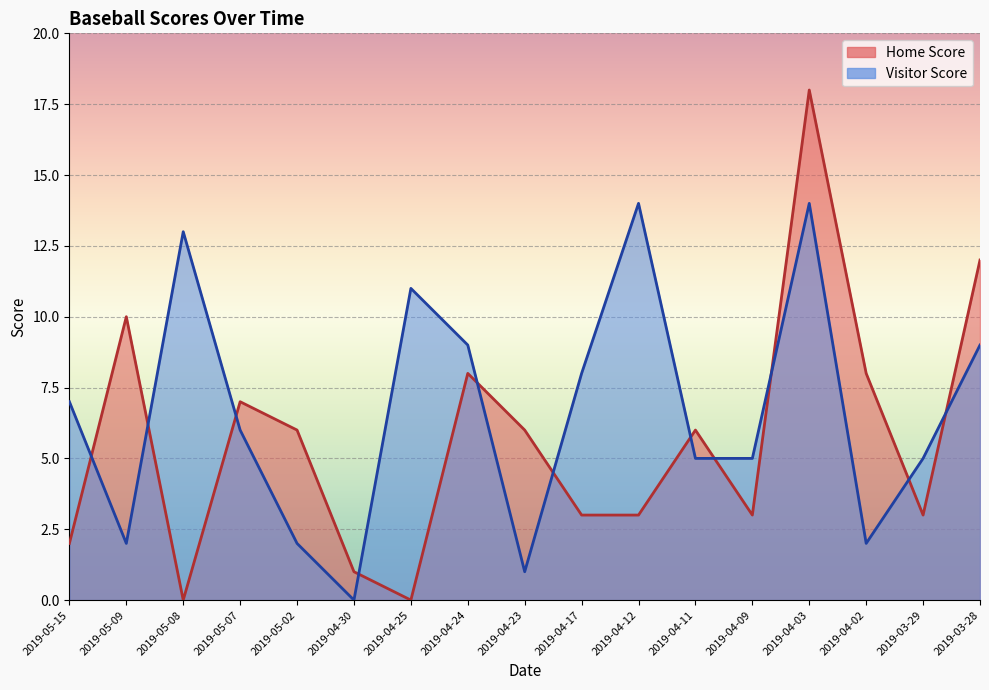

Where does the Visitor Score series first go above 6?

2019-05-15